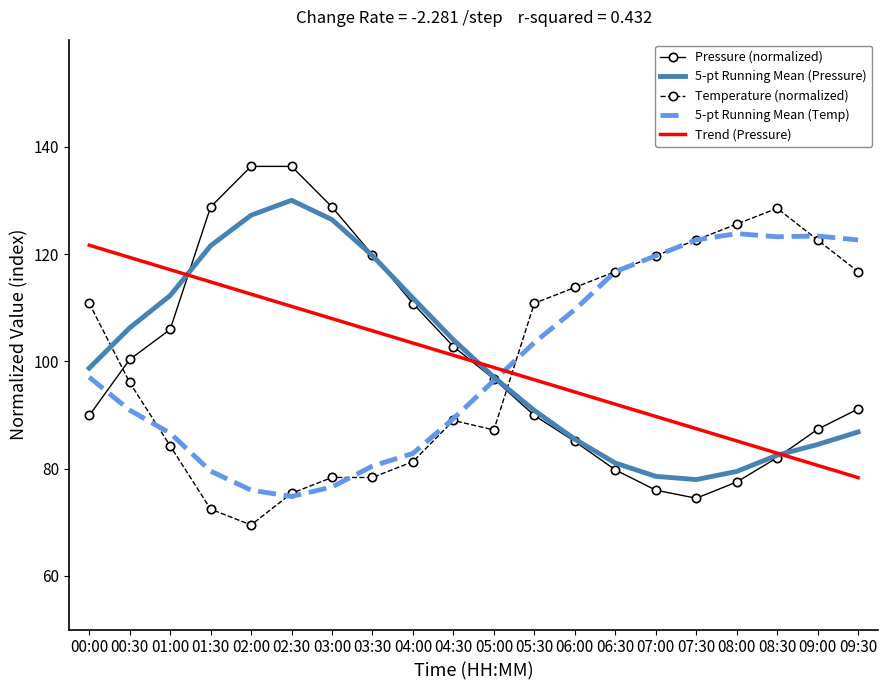

At 02:00, list the series in order from largest to smallest.

Pressure (normalized), 5-pt Running Mean (Pressure), Trend (Pressure), 5-pt Running Mean (Temp), Temperature (normalized)